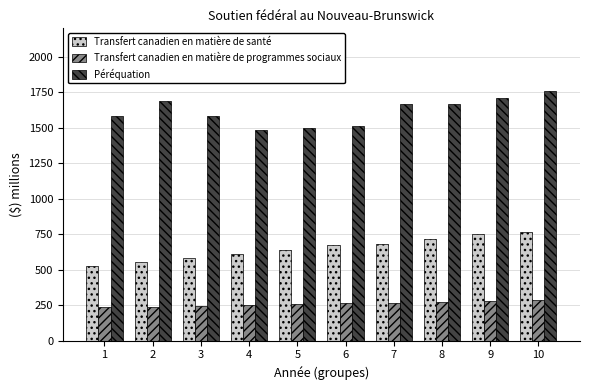

The value of Transfert canadien en matière de santé at 7 is 682. True or false?

True